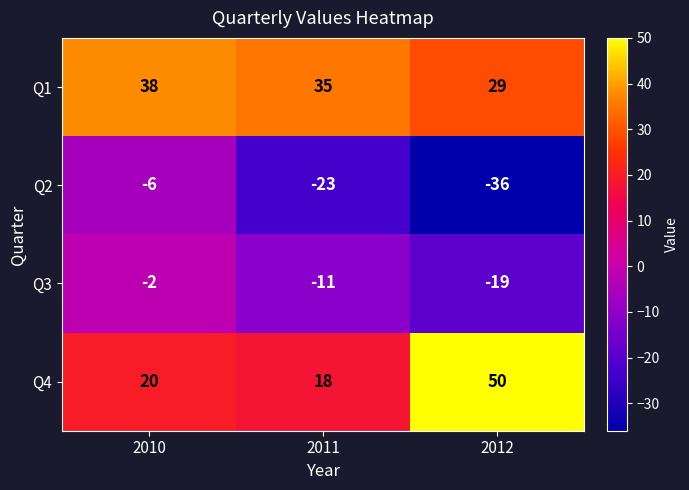

Which series has the largest range (max minus min)?

Q4